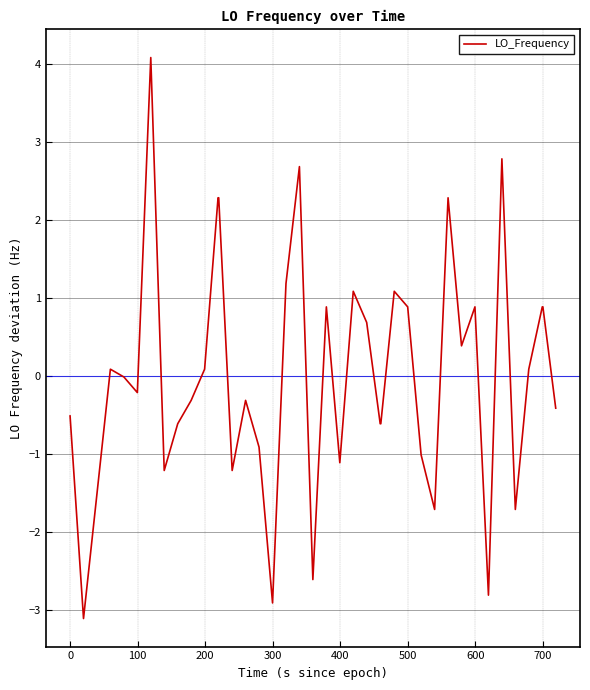

What is the greatest value displayed?

4.1